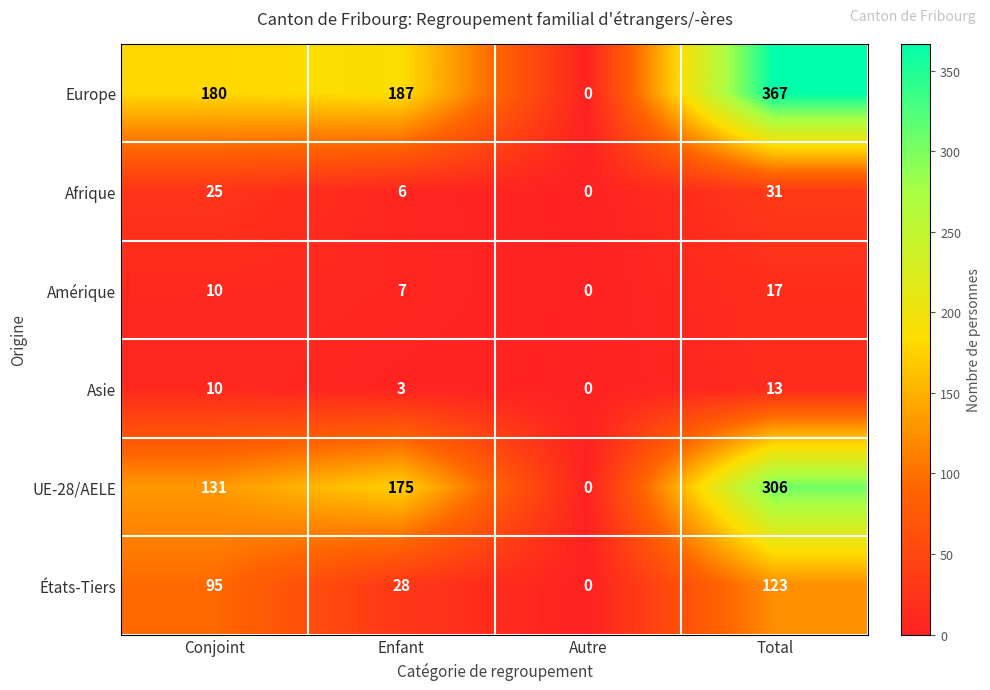

Count the number of data series in this chart.

6